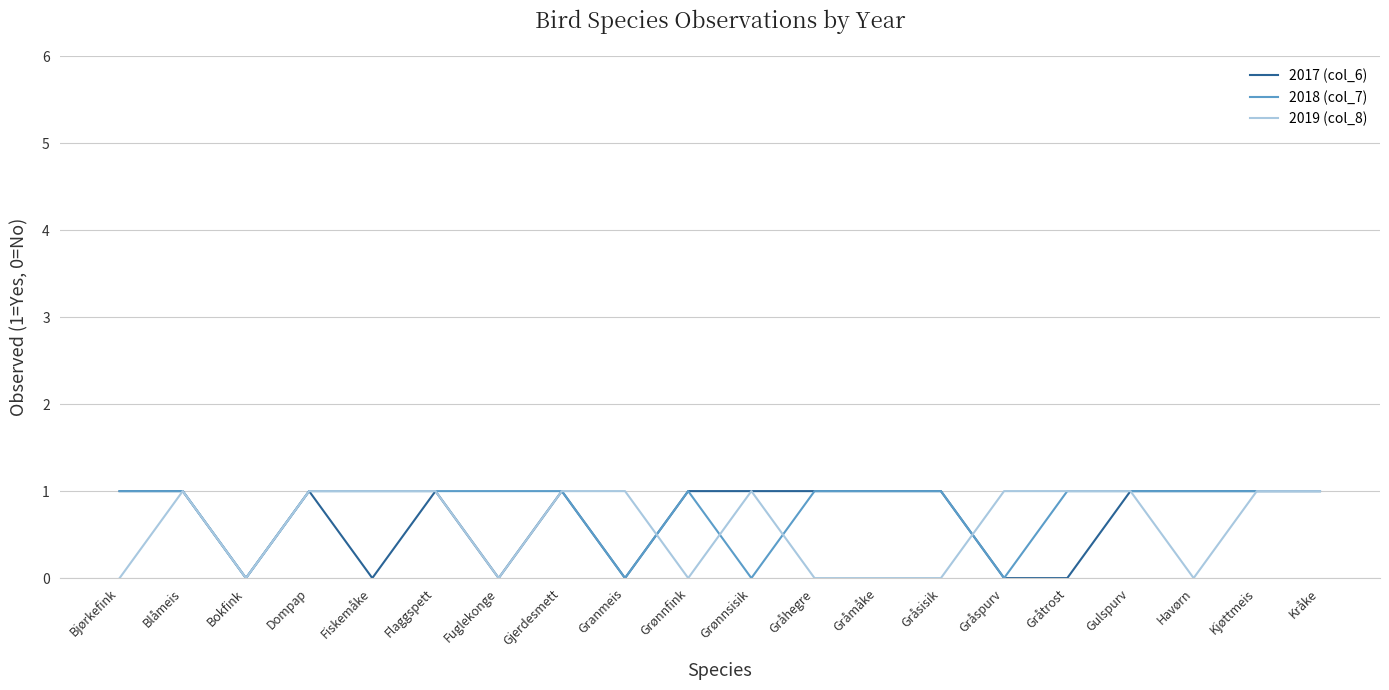

What position from the left is Gråspurv?

15